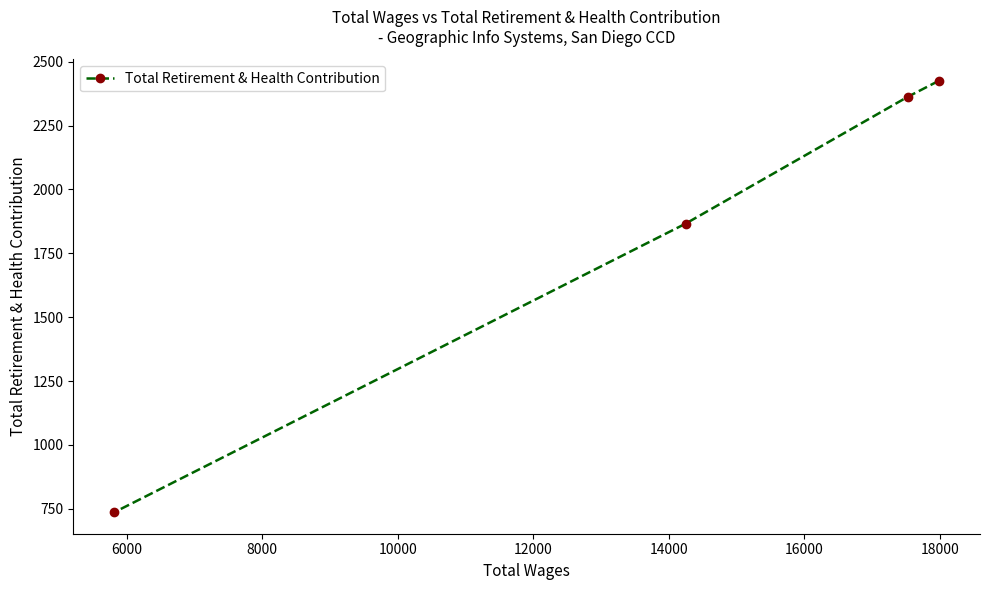

Reading right to left, what are all the values shown in this chart?

2425	2362	1866	737